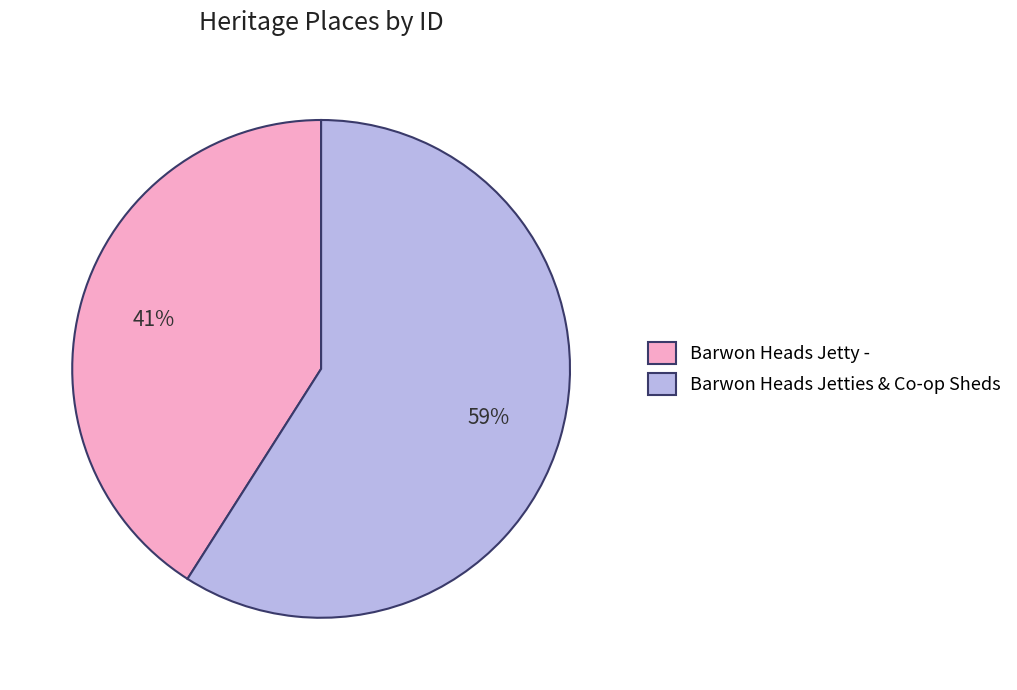

What percentage is the Barwon Heads Jetties & Co-op Sheds slice, to the nearest percent?

59%